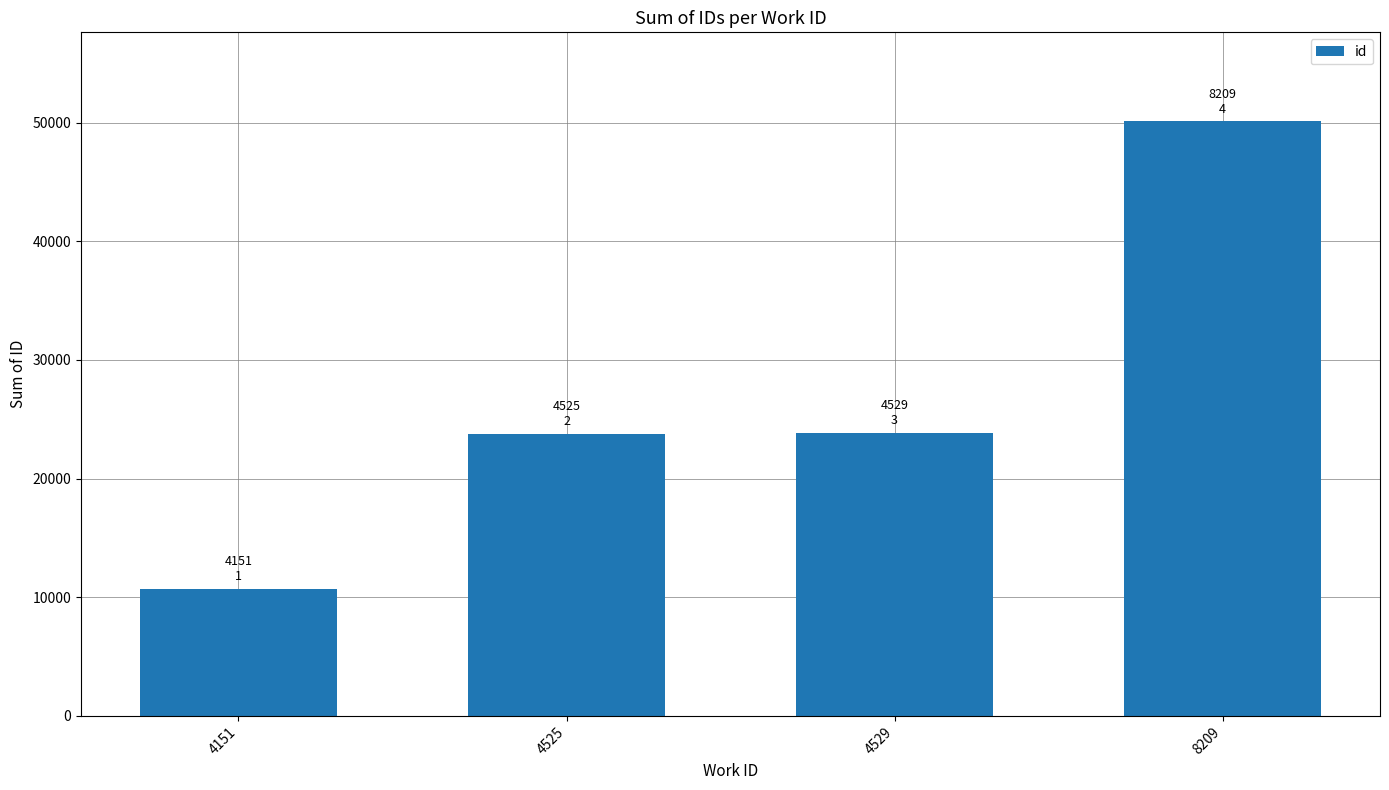

Does the chart contain any negative values?

No